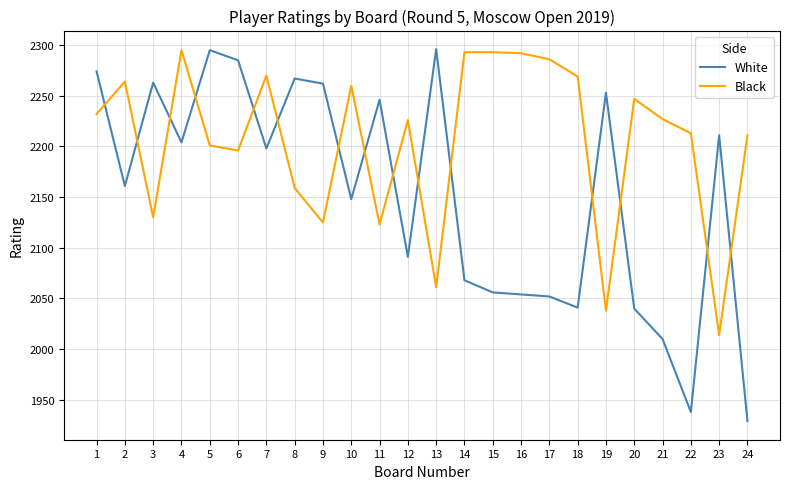

At which label does White reach its minimum?

24